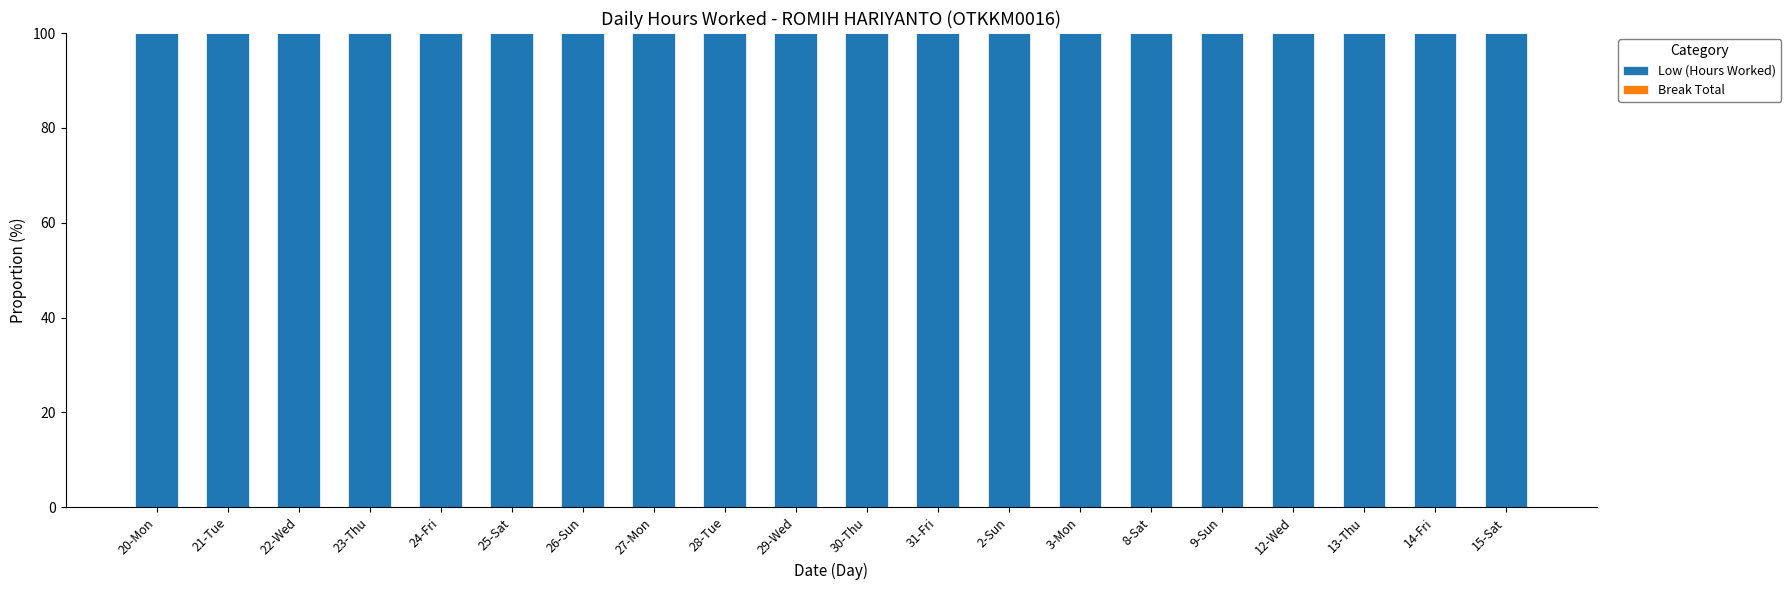

Is it true that Break Total equals 0 at 25-Sat?

True